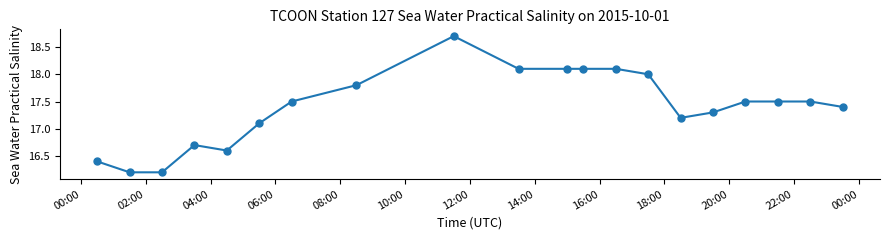

Reading left to right, extract all data points from this chart.

16.4	16.2	16.2	16.7	16.6	17.1	17.5	17.8	18.7	18.1	18.1	18.1	18.1	18.0	17.2	17.3	17.5	17.5	17.5	17.4